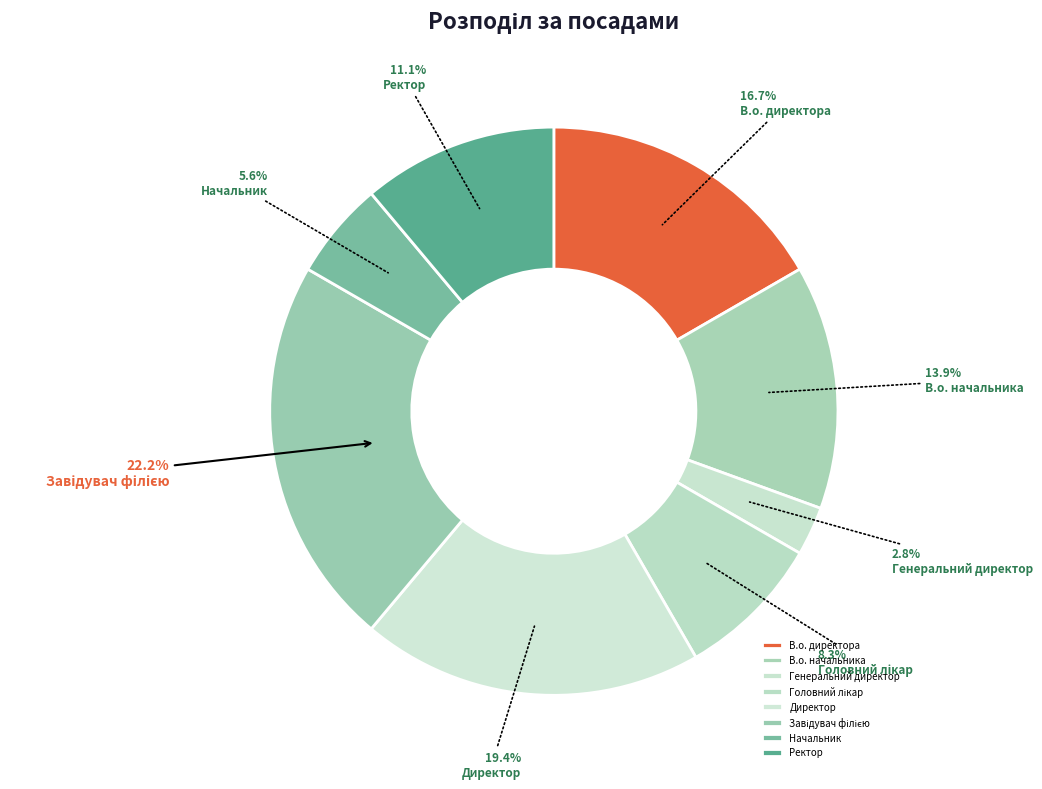

How many segments does this pie chart have?

8